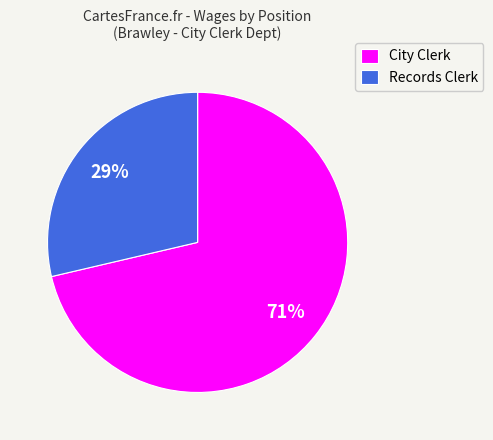

Which has a higher value, Records Clerk or City Clerk?

City Clerk